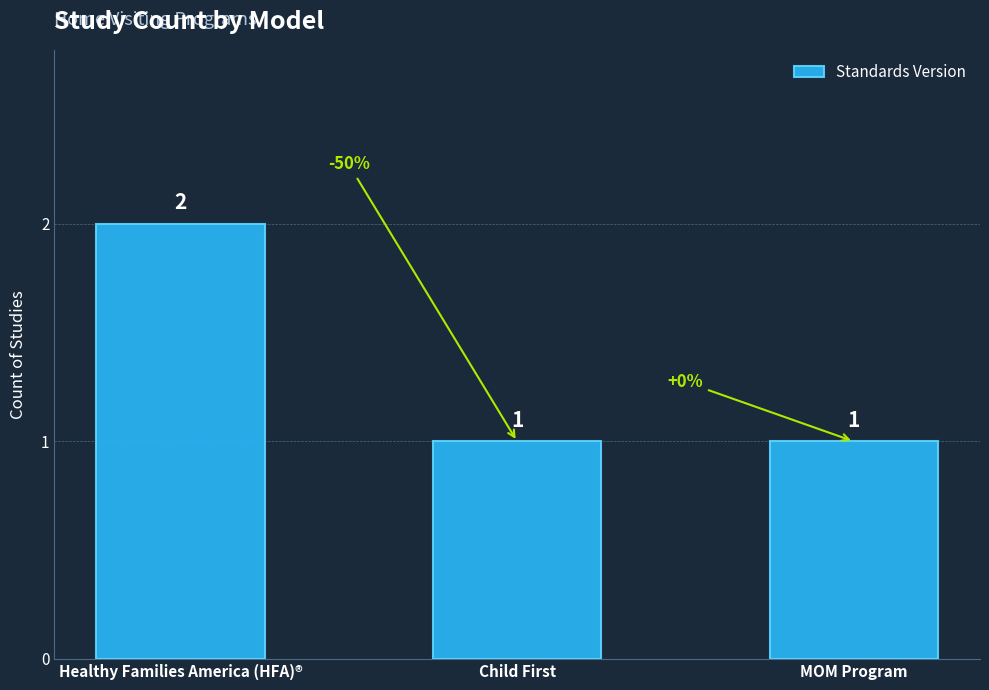

Approximately how many times larger is the value at Healthy Families America (HFA)® compared to Child First?

2.0